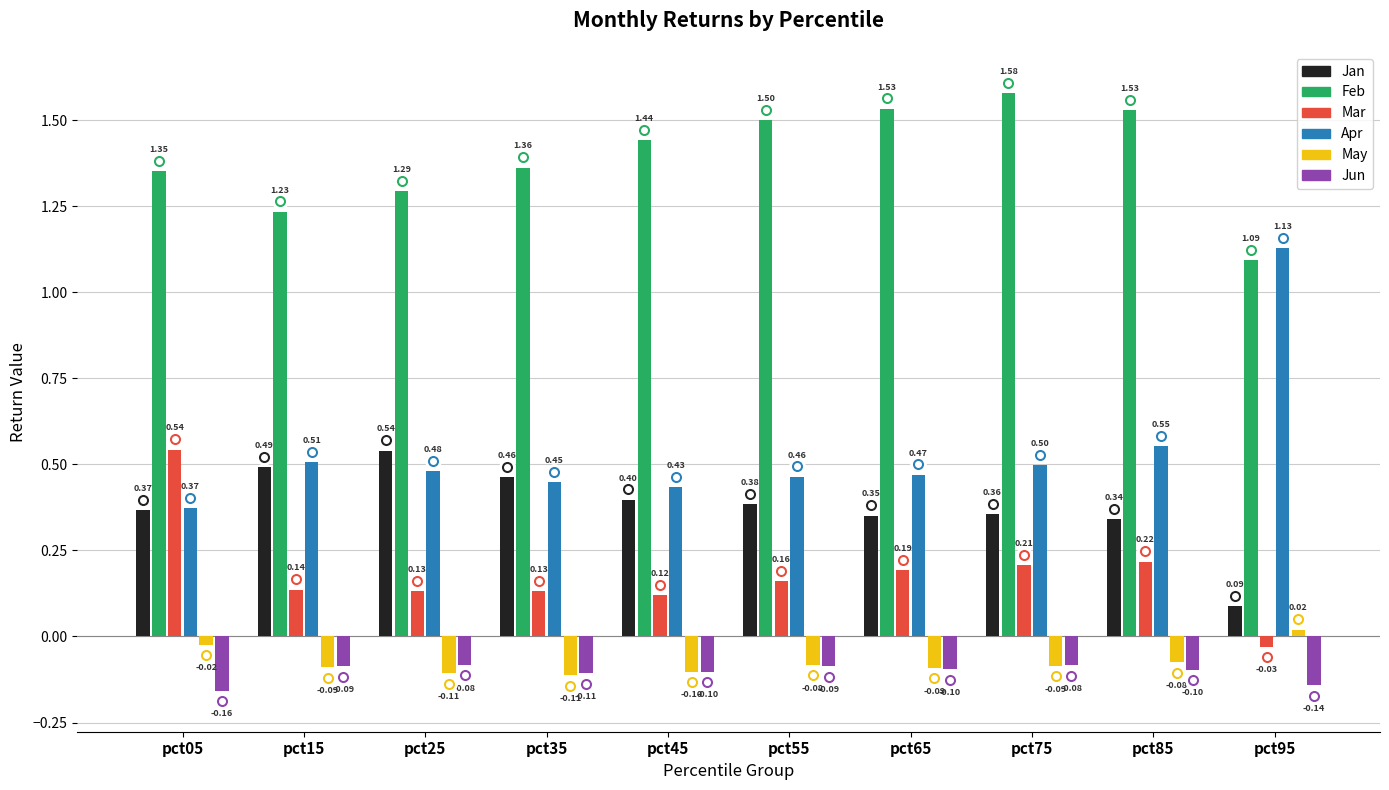

Between pct45 and pct85, which series saw the biggest shift?

Apr